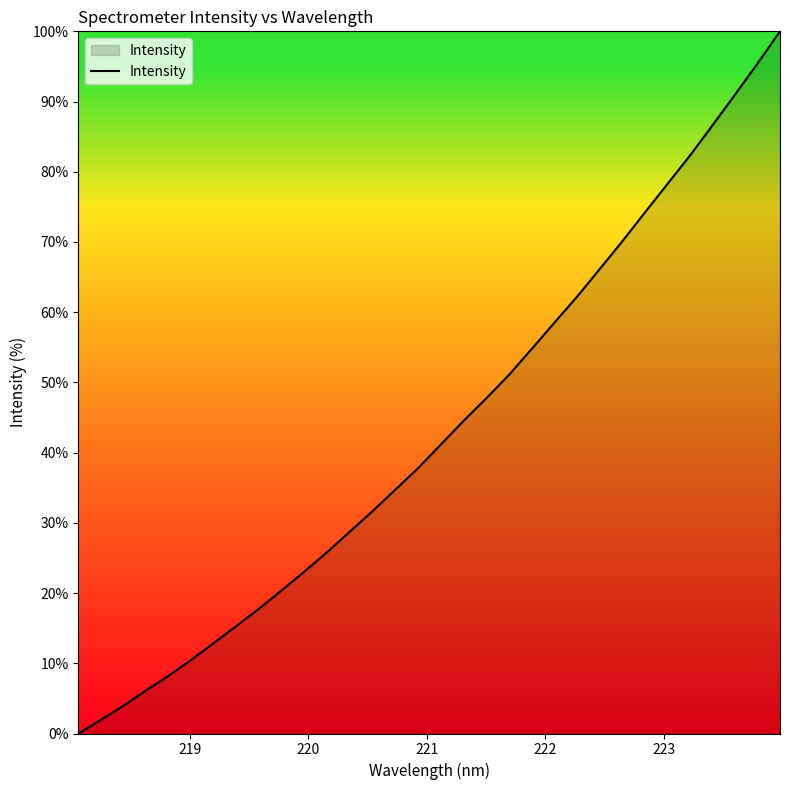

How many categories are shown in the chart?

32